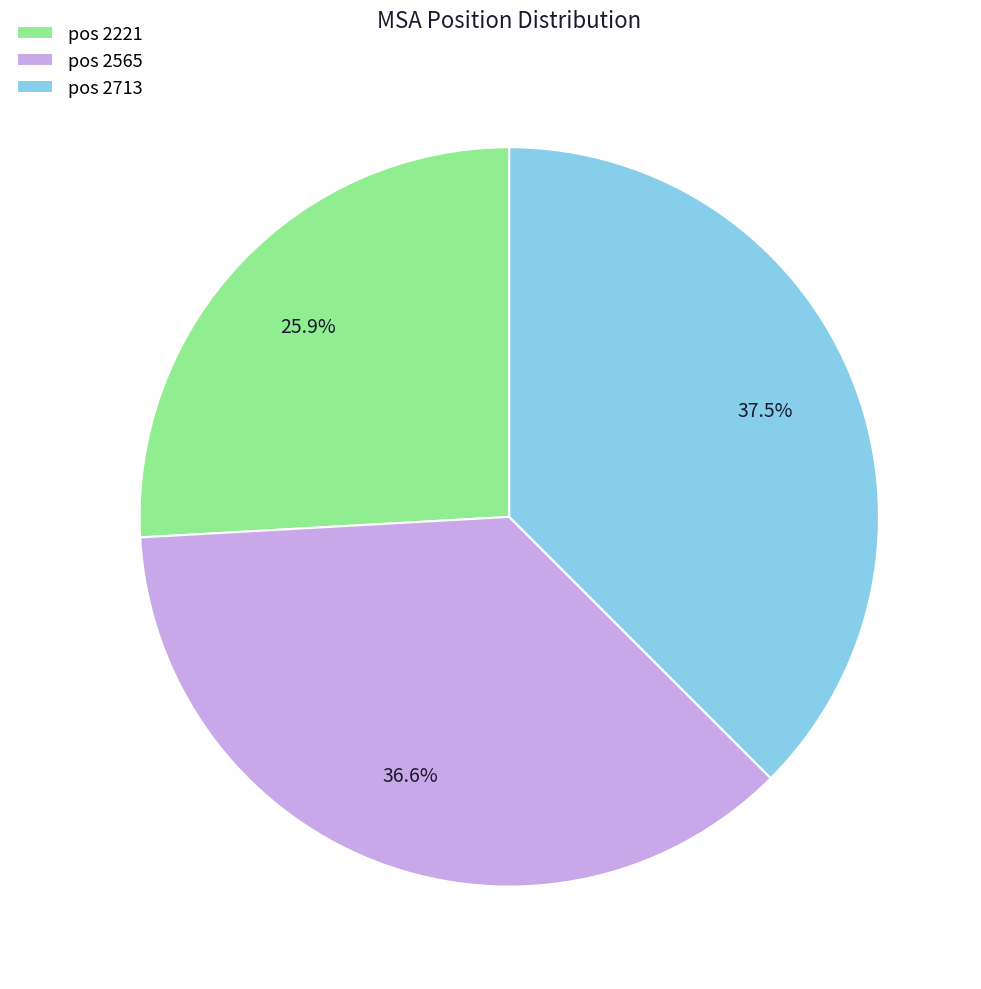

Approximately how many times larger is the value at pos 2565 compared to pos 2221?

1.4